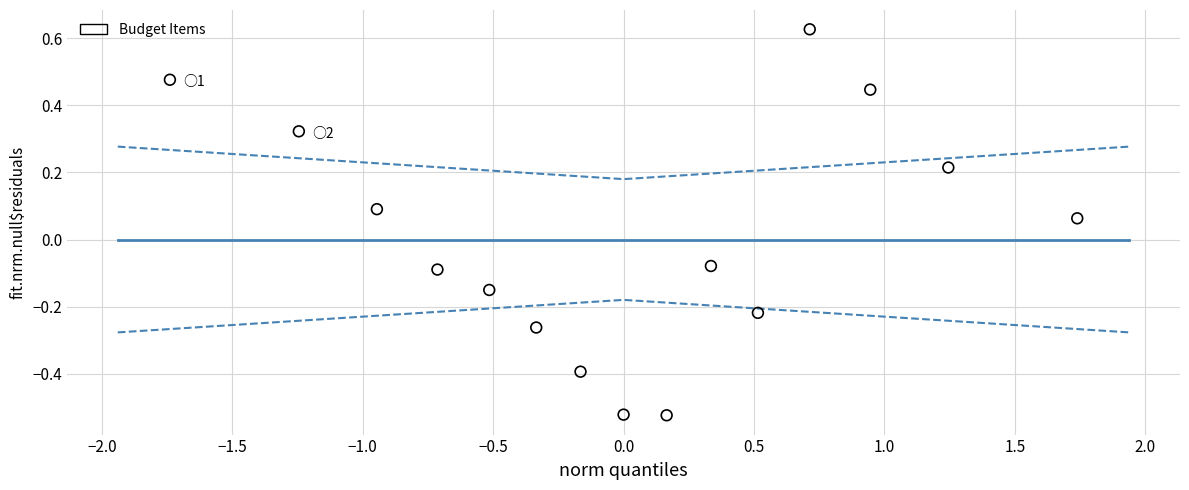

What is the range of X values (max minus min)?

3.5